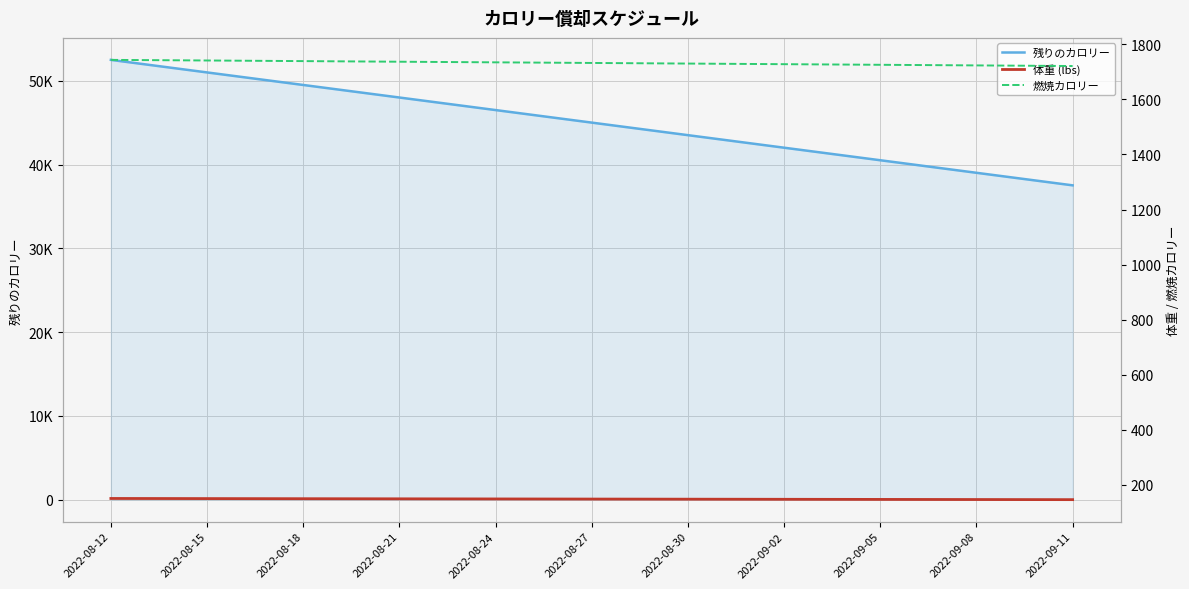

Reading left to right, what are all the values shown in this chart?

残りのカロリー: 52500.0	52000.8	51501.5	51002.2	50503.0	50003.7	49504.5	49005.2	48506.0	48006.7	47507.4	47008.2	46508.9	46009.7	45510.4	45011.2	44511.9	44012.7	43513.4	43014.2	42514.9	42015.6	41516.4	41017.1	40517.9	40018.6	39519.4	39020.1	38520.8	38021.6	37522.3
体重 (lbs): 150.0	149.9	149.7	149.6	149.4	149.3	149.1	149.0	148.9	148.7	148.6	148.4	148.3	148.2	148.0	147.9	147.7	147.6	147.4	147.3	147.2	147.0	146.9	146.7	146.6	146.4	146.3	146.2	146.0	145.9	145.7
燃焼カロリー: 1743.8	1743.1	1742.3	1741.6	1740.9	1740.1	1739.4	1738.6	1737.9	1737.1	1736.4	1735.7	1734.9	1734.2	1733.4	1732.7	1731.9	1731.2	1730.4	1729.7	1729.0	1728.2	1727.5	1726.7	1726.0	1725.2	1724.5	1723.7	1723.0	1722.2	1721.5